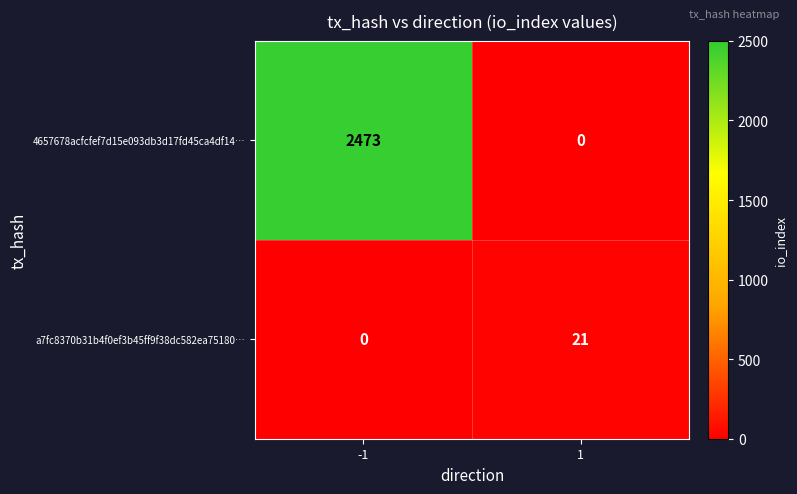

What is the greatest value displayed?

2473